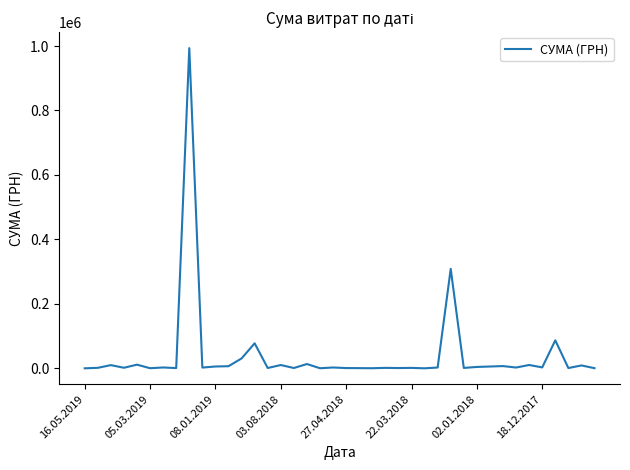

What is the difference between the maximum and minimum values?

993074.7